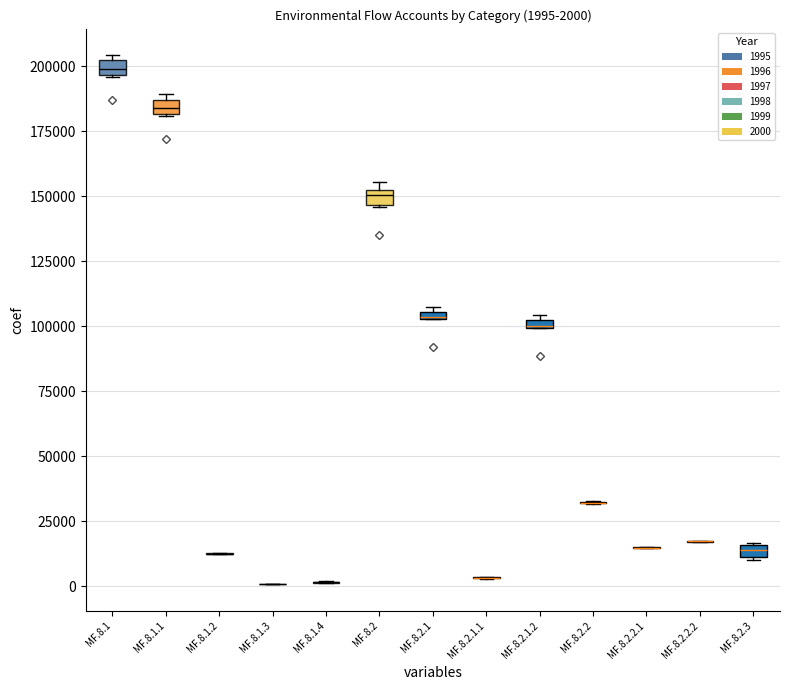

Where is 1996 nearest to the value 99829?

MF.8.2.1.2